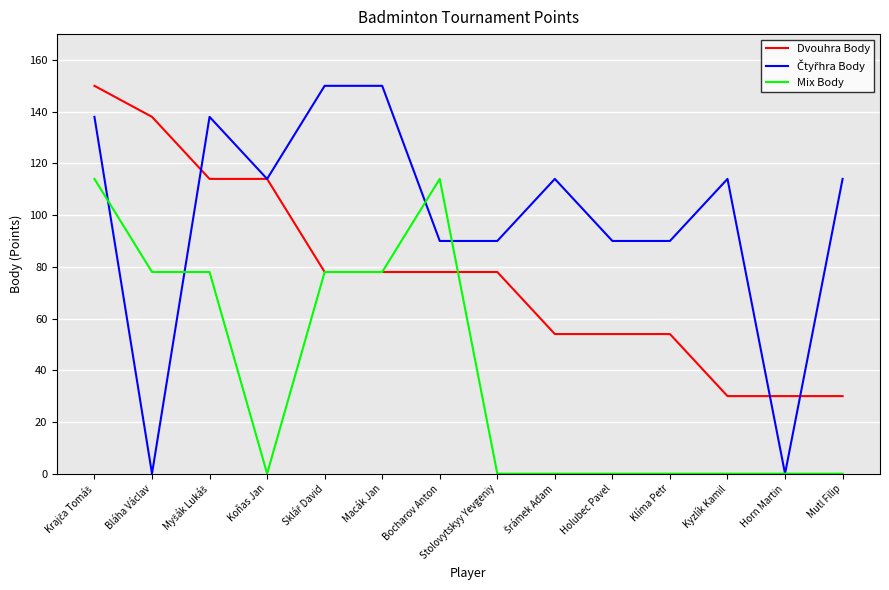

Between Koňas Jan and Macák Jan, which series saw the biggest shift?

Mix Body